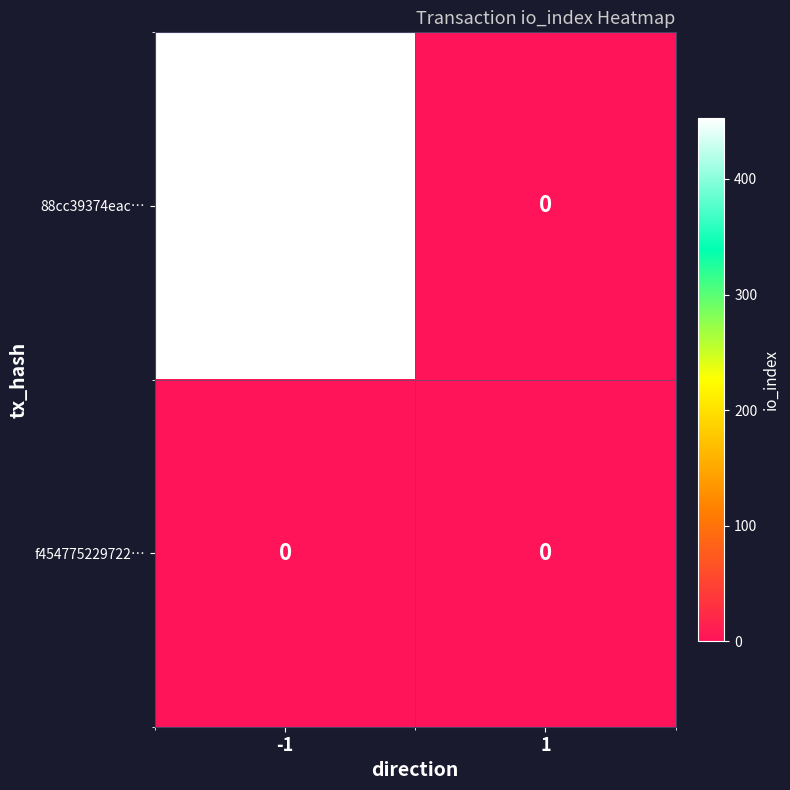

Reading right to left, extract all data points from this chart.

88cc39374eac…: 0	453
f454775229722…: 0	0